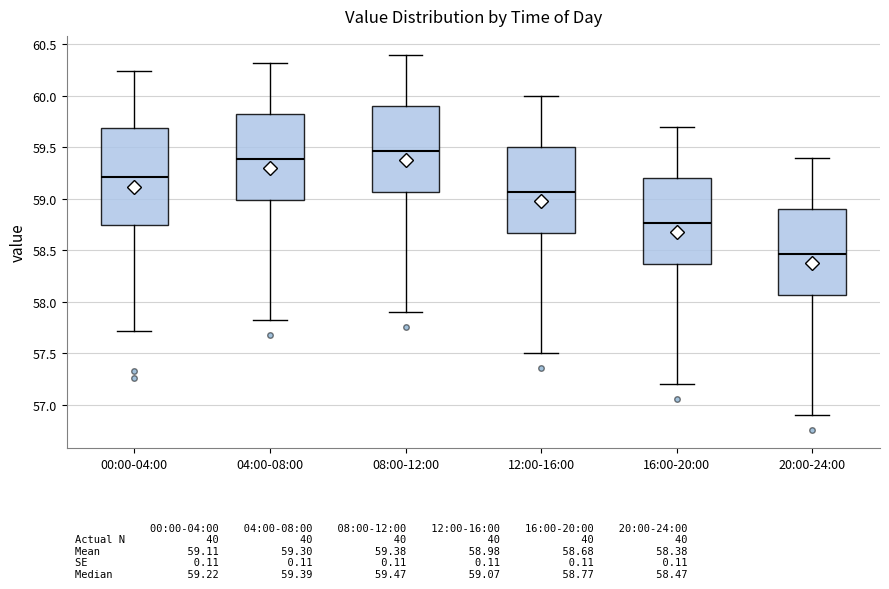

Comparing the boxes themselves (not the whiskers), which one is the tallest?

00:00-04:00